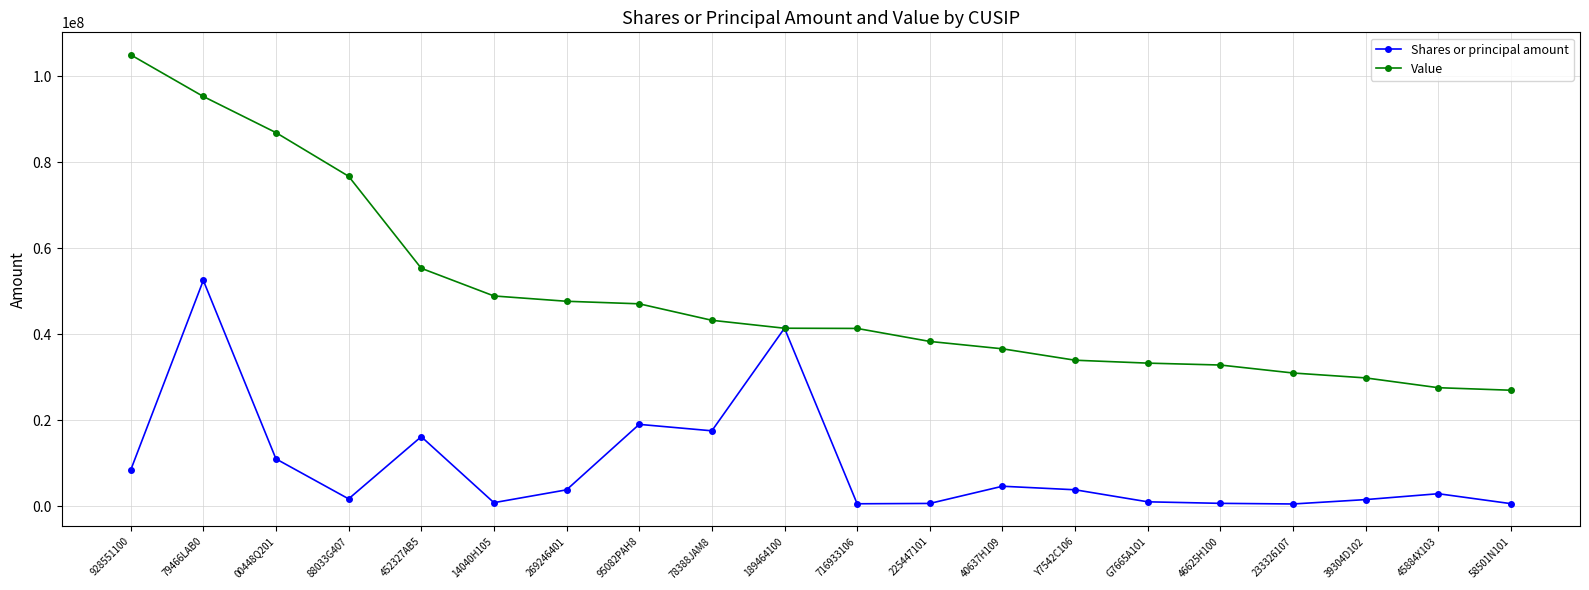

What is the difference between the highest and lowest values at 58501N101?

26395372